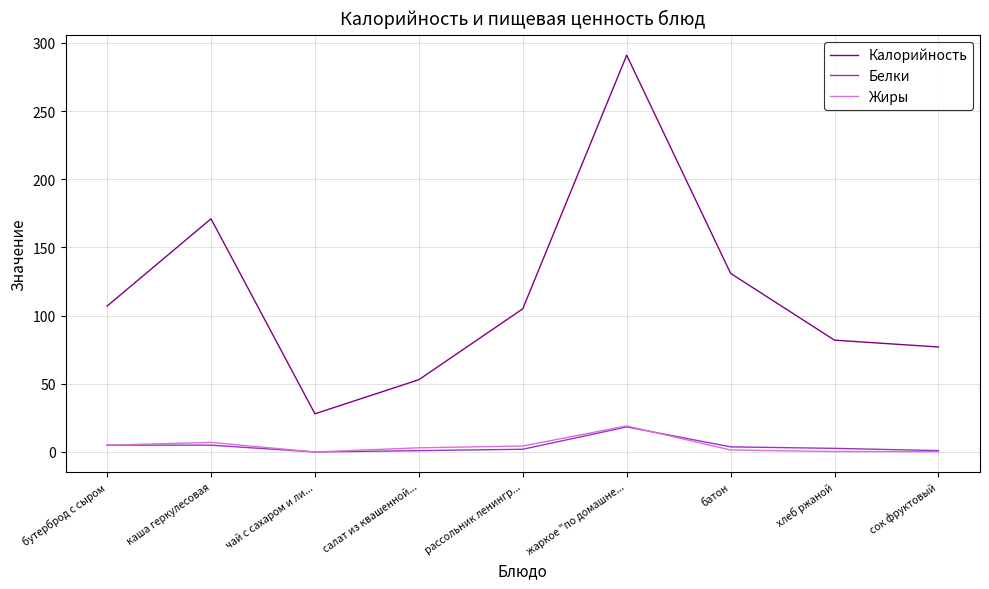

What position from the left is чай с сахаром и ли...?

3